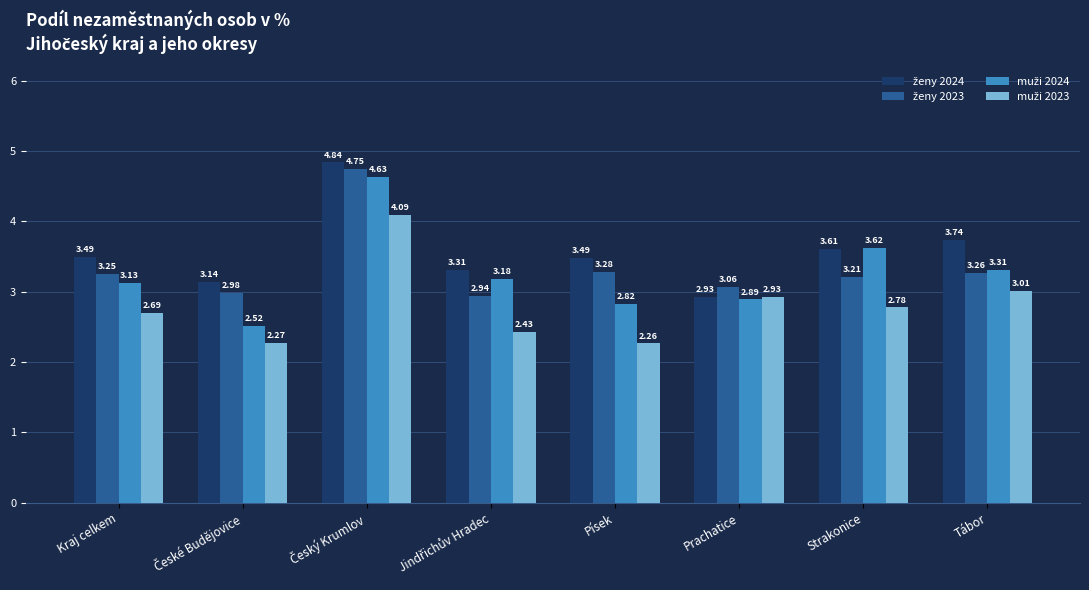

Which label corresponds to the smallest value in the chart?

Písek